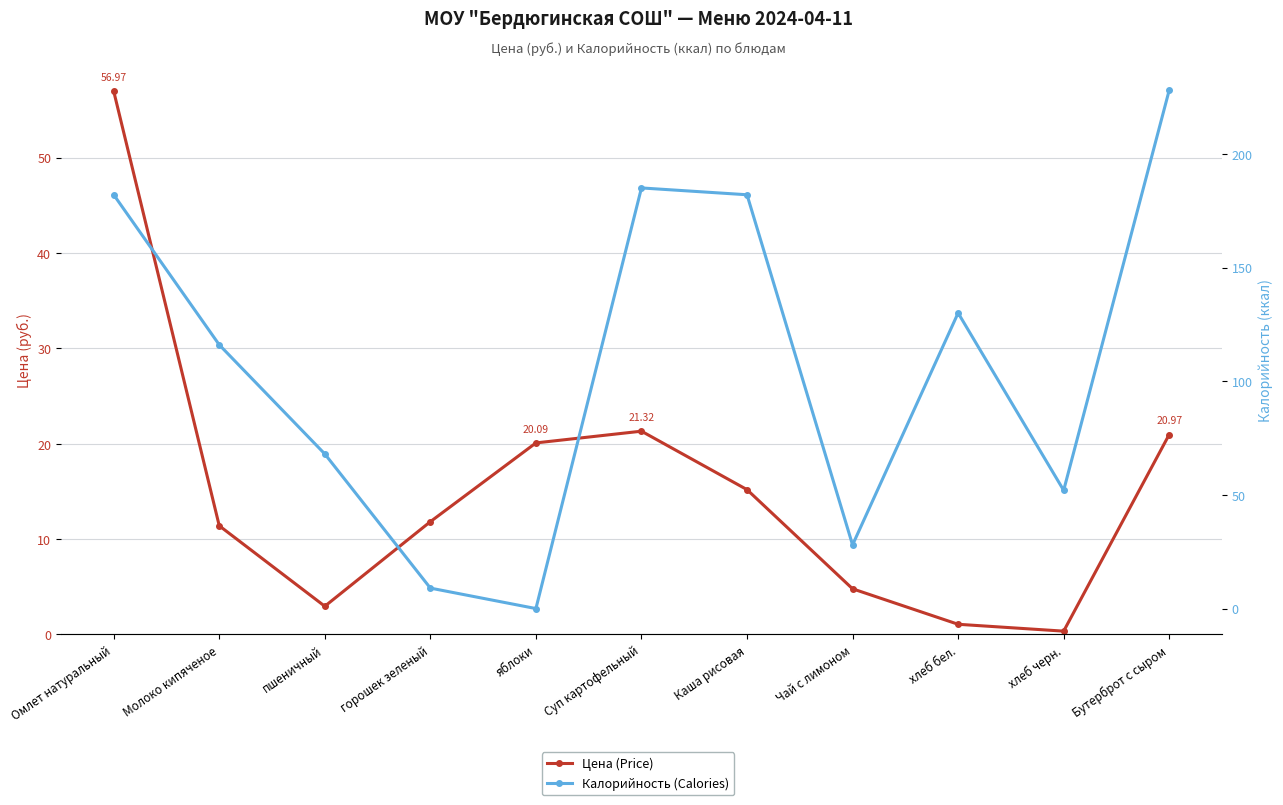

The value of Цена (Price) at Бутерброт с сыром is 27.3. True or false?

False